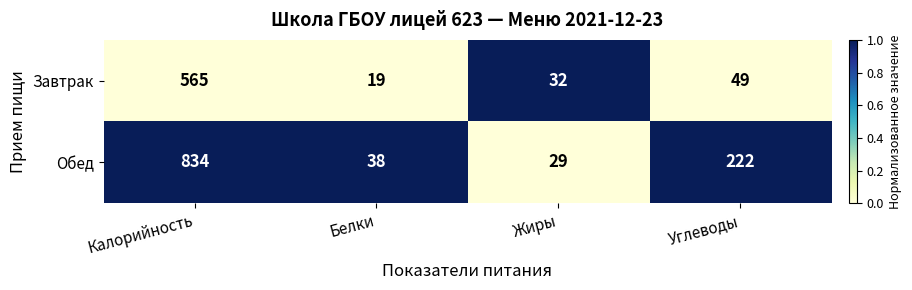

At Калорийность, list the series in order from smallest to largest.

Завтрак, Обед